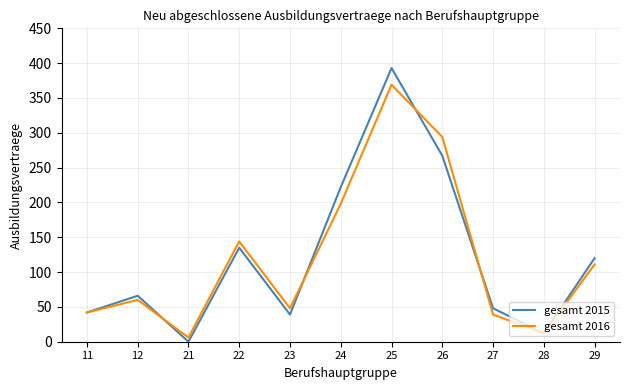

What is the difference between the highest and lowest values at 22?

9